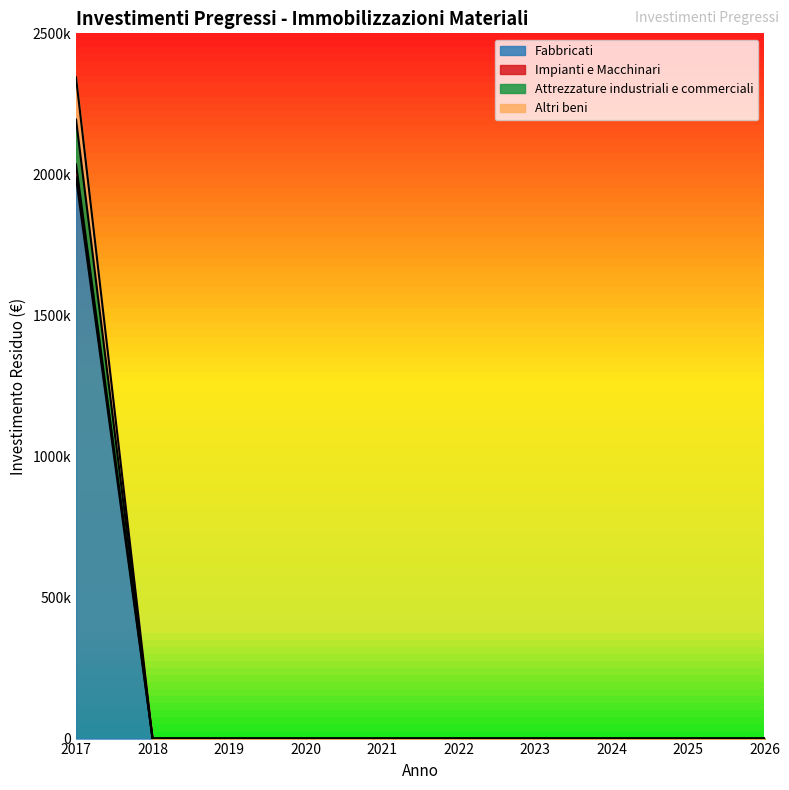

At which label does Fabbricati reach its minimum?

2018